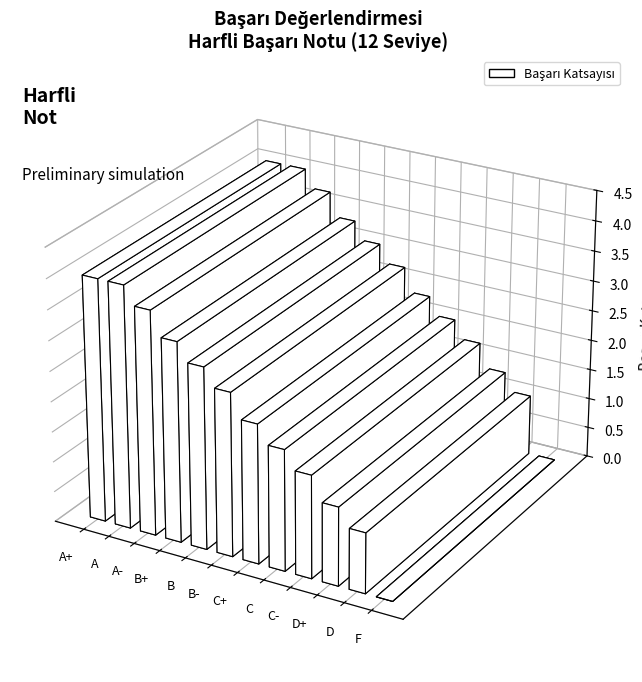

List the labels in order of value, largest first.

A+, A, A-, B+, B, B-, C+, C, C-, D+, D, F